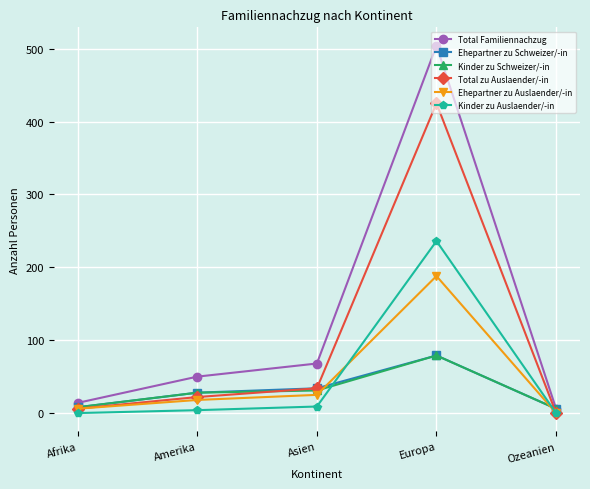

True or false: Total Familiennachzug has more than 2 interior local peaks.

False